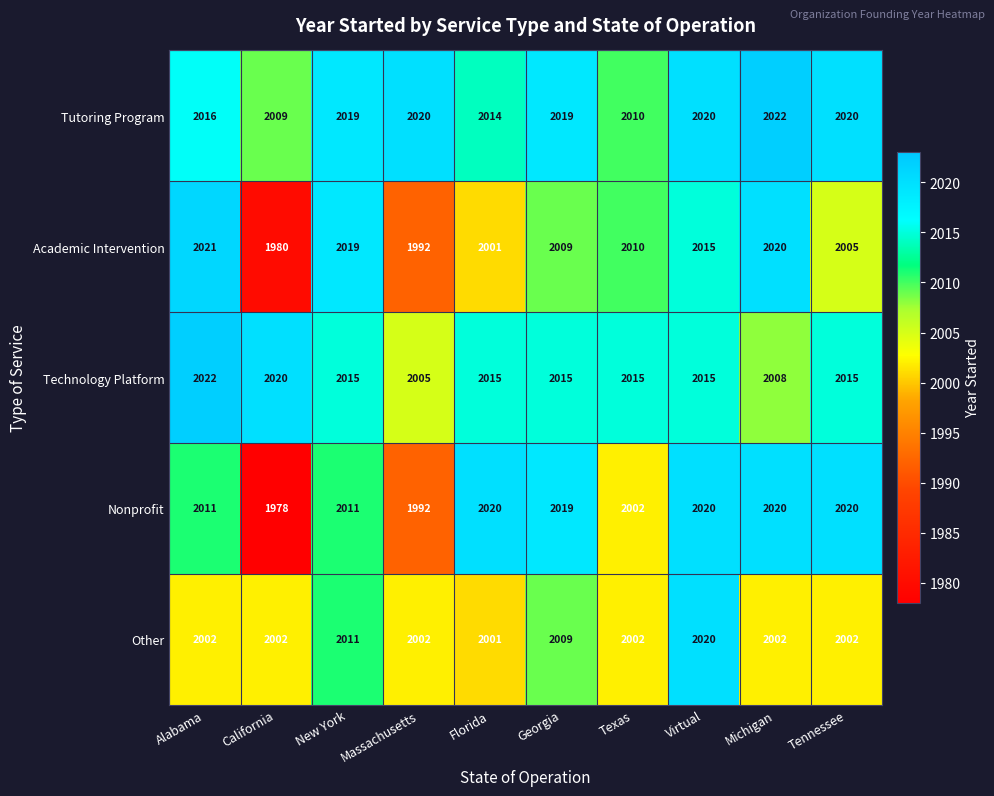

What value does the Academic Intervention series have at Georgia, to the nearest 5?

2010